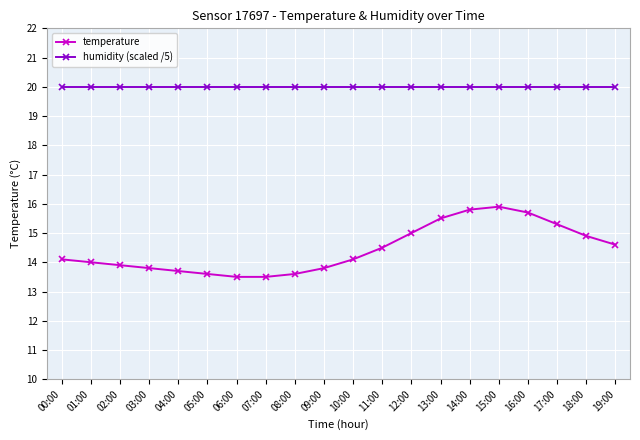

Between 15:00 and 17:00, which series saw the biggest shift?

temperature